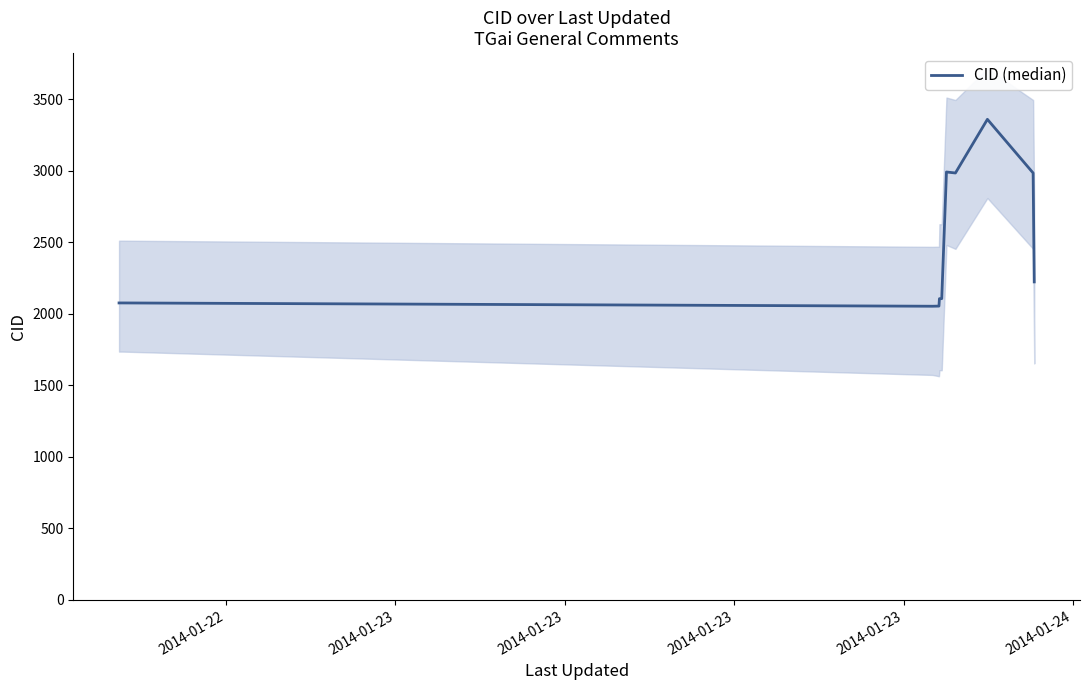

Is this an area chart (filled region under the line)?

No